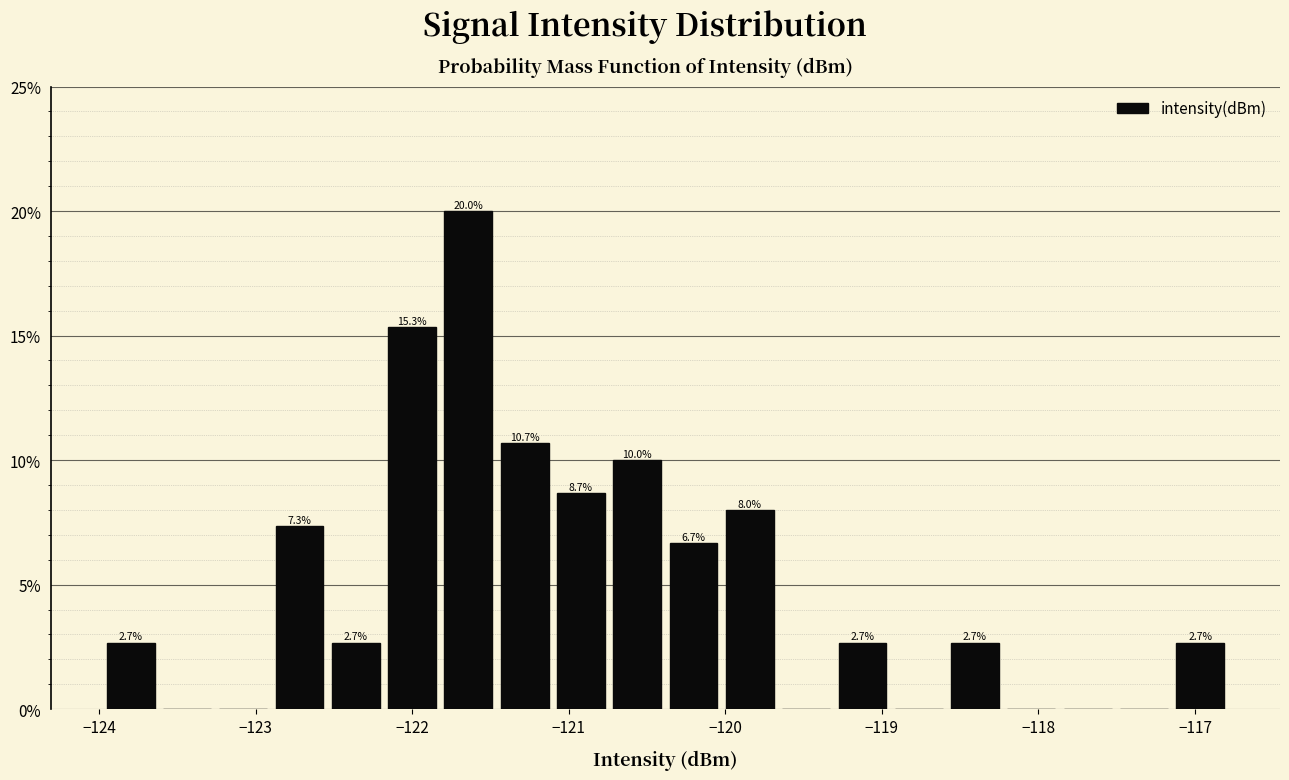

Read against the x-axis, roughly where is the centre of the tallest bar?

-121.6